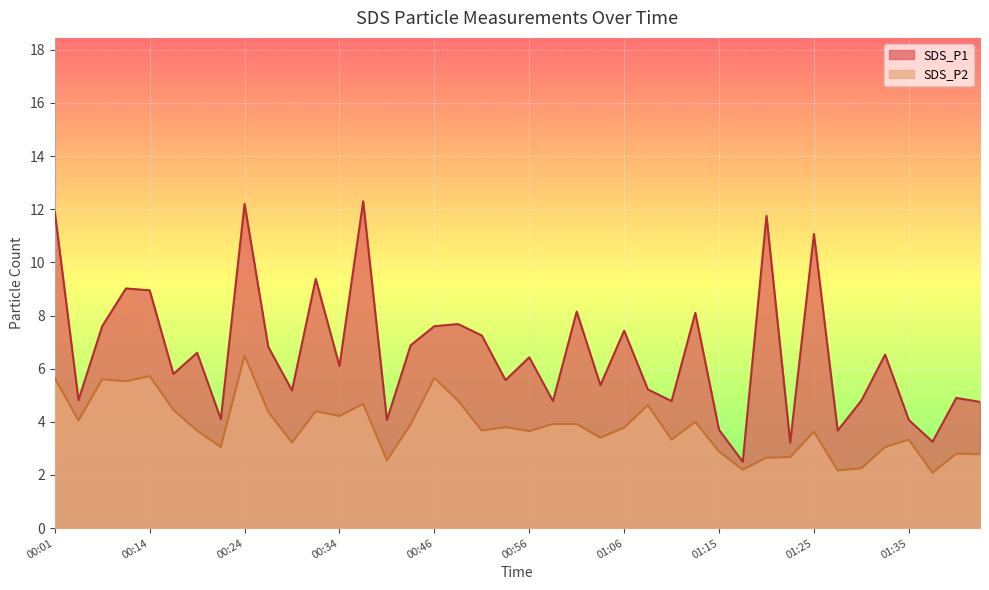

Count the number of data series in this chart.

2